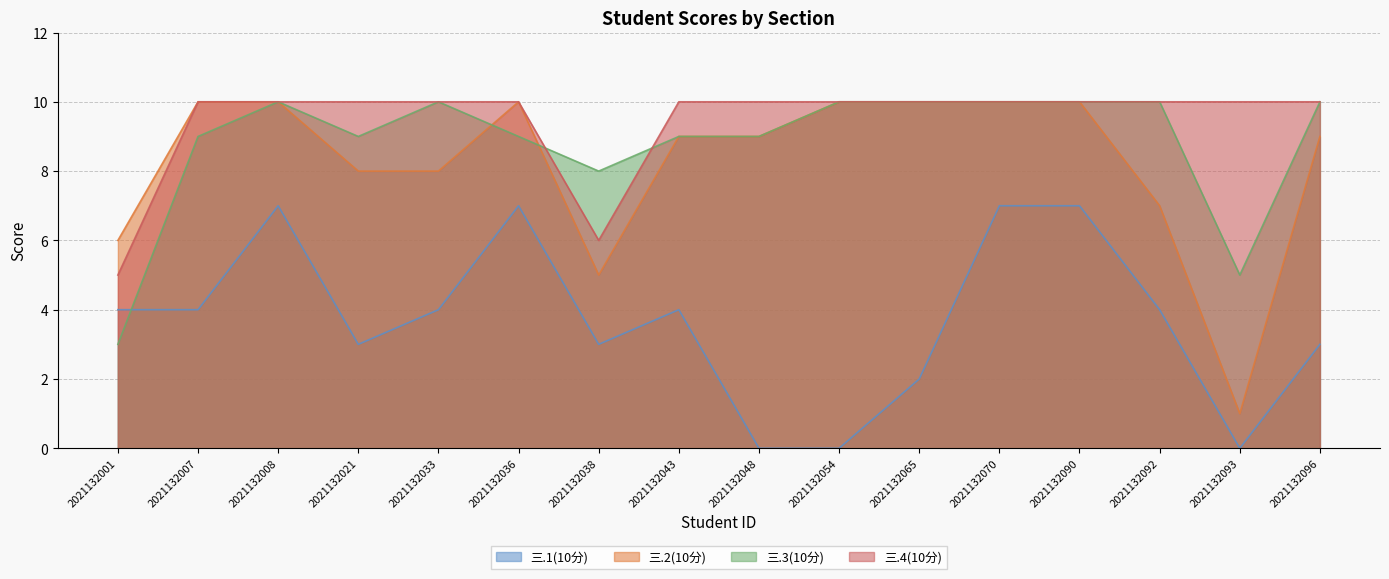

The 三.4(10分) series shows 10 at 2021132070. True or false?

True